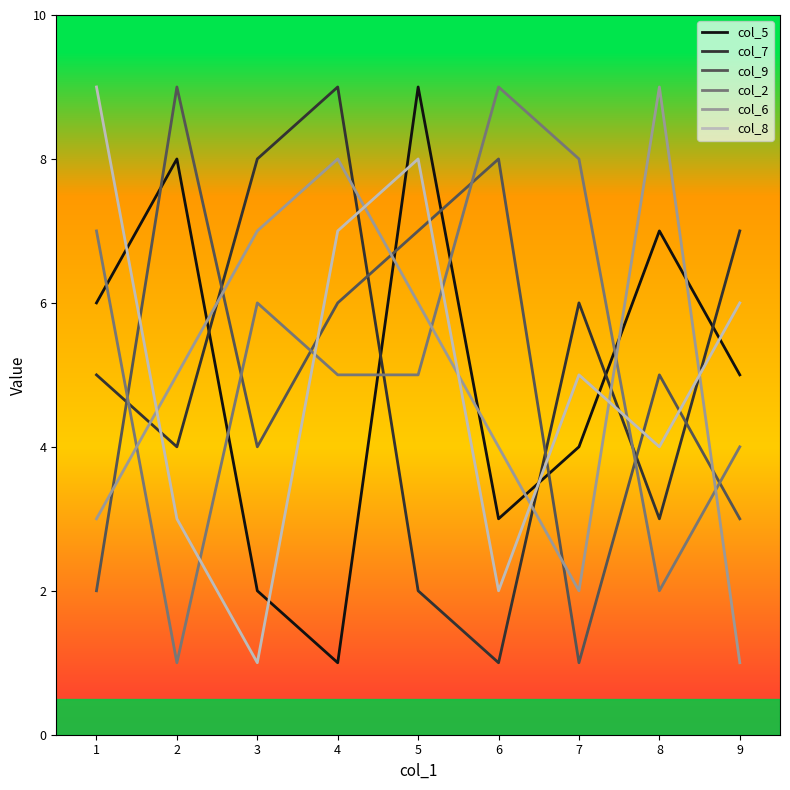

True or false: col_2 has more than 0 interior local peaks.

True